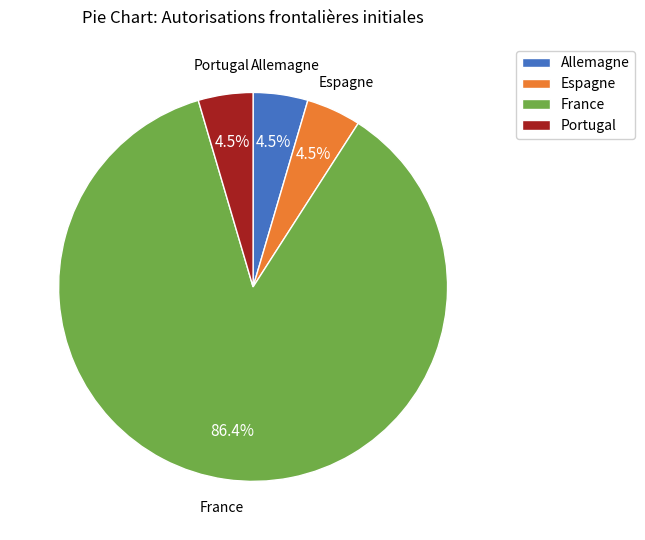

Is it true that Allemagne is 16% of the pie?

False